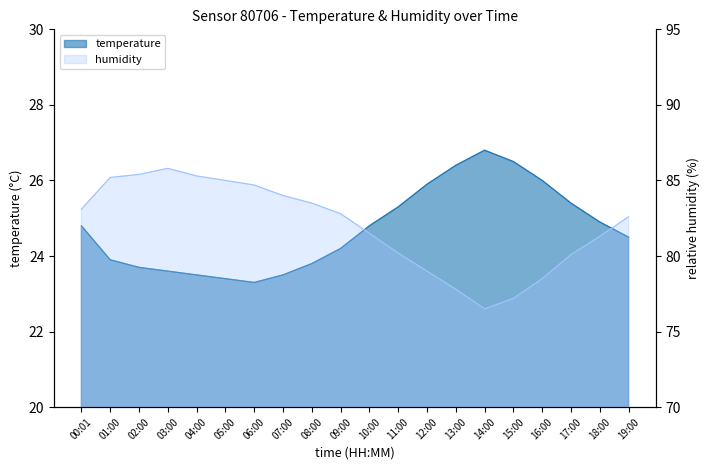

Reading left to right, list all the values displayed in this chart.

temperature: 00:01=24.8	01:00=23.9	02:00=23.7	03:00=23.6	04:00=23.5	05:00=23.4	06:00=23.3	07:00=23.5	08:00=23.8	09:00=24.2	10:00=24.8	11:00=25.3	12:00=25.9	13:00=26.4	14:00=26.8	15:00=26.5	16:00=26.0	17:00=25.4	18:00=24.9	19:00=24.5
humidity: 00:01=83.1	01:00=85.2	02:00=85.4	03:00=85.8	04:00=85.3	05:00=85.0	06:00=84.7	07:00=84.0	08:00=83.5	09:00=82.8	10:00=81.5	11:00=80.2	12:00=79.0	13:00=77.8	14:00=76.5	15:00=77.2	16:00=78.5	17:00=80.1	18:00=81.3	19:00=82.6